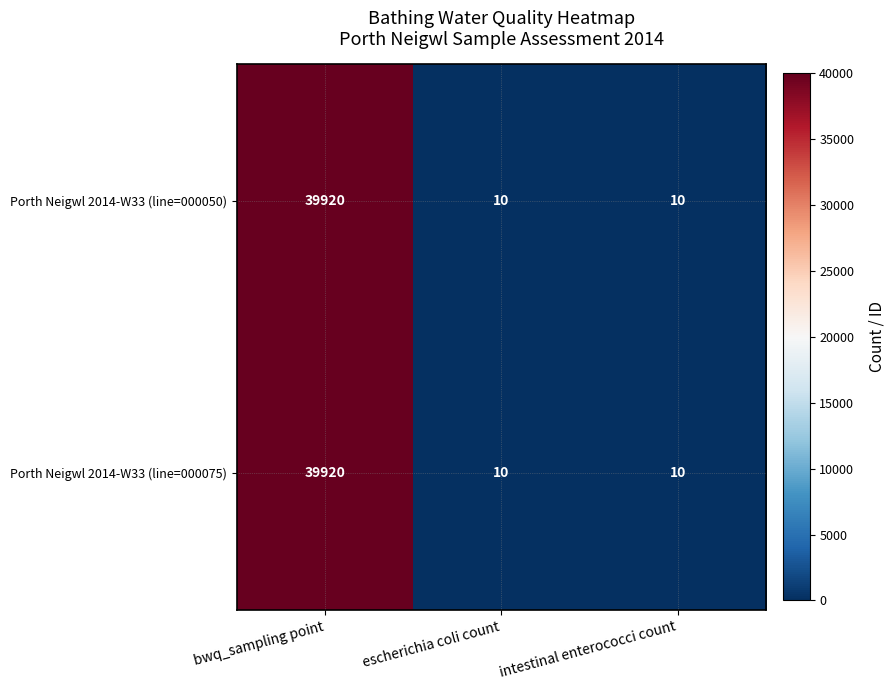

What is the lowest value of the Porth Neigwl 2014-W33 (line=000075) series?

10